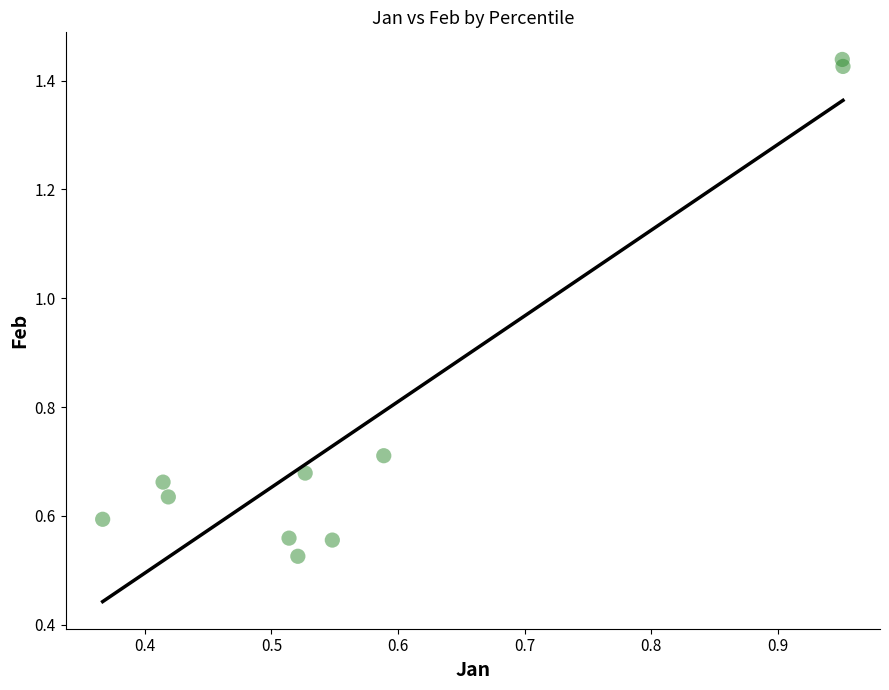

What is the range of Y values (max minus min)?

0.9